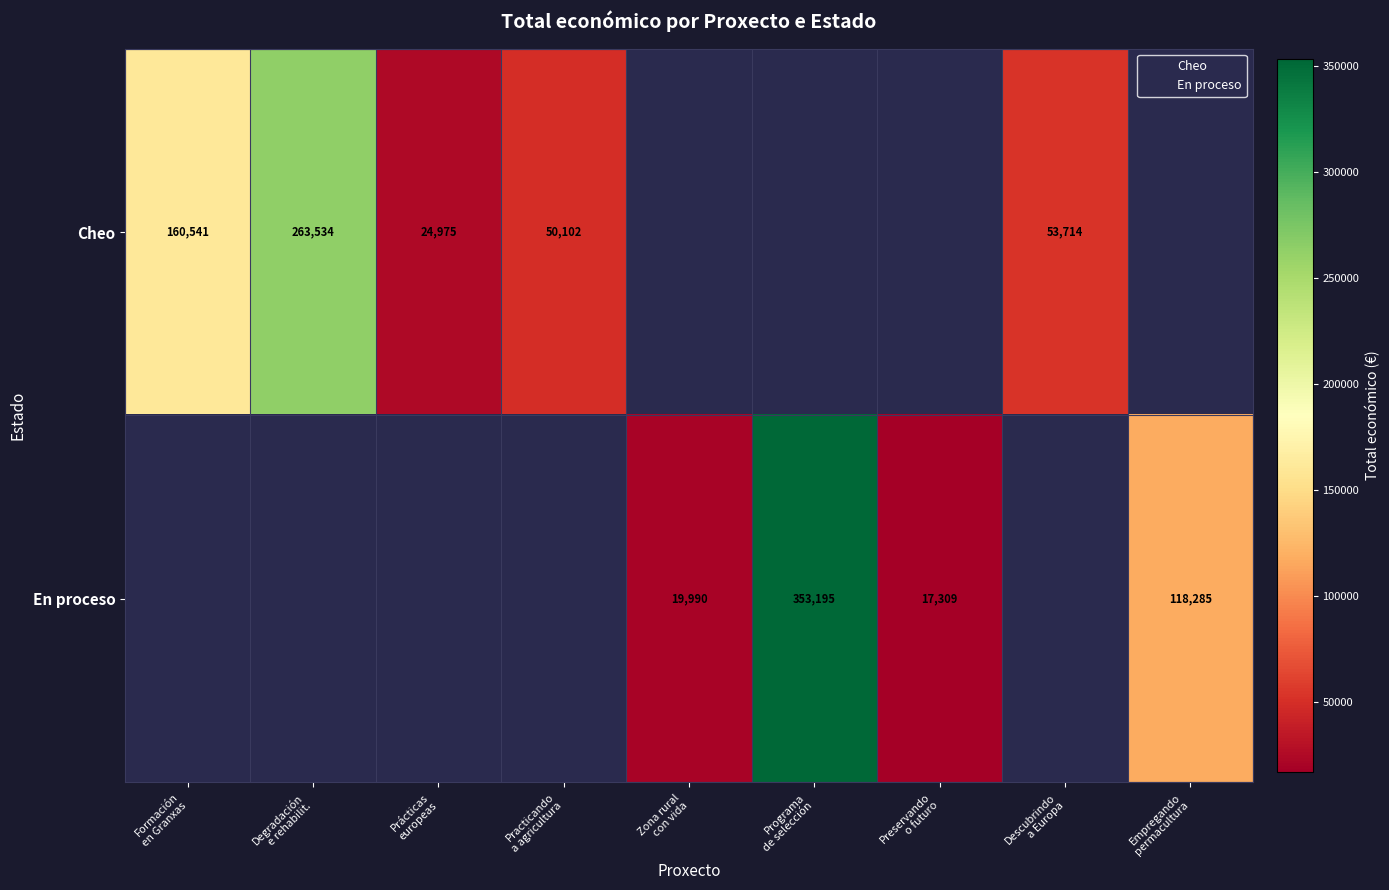

What is the maximum value shown in the chart?

353195.0